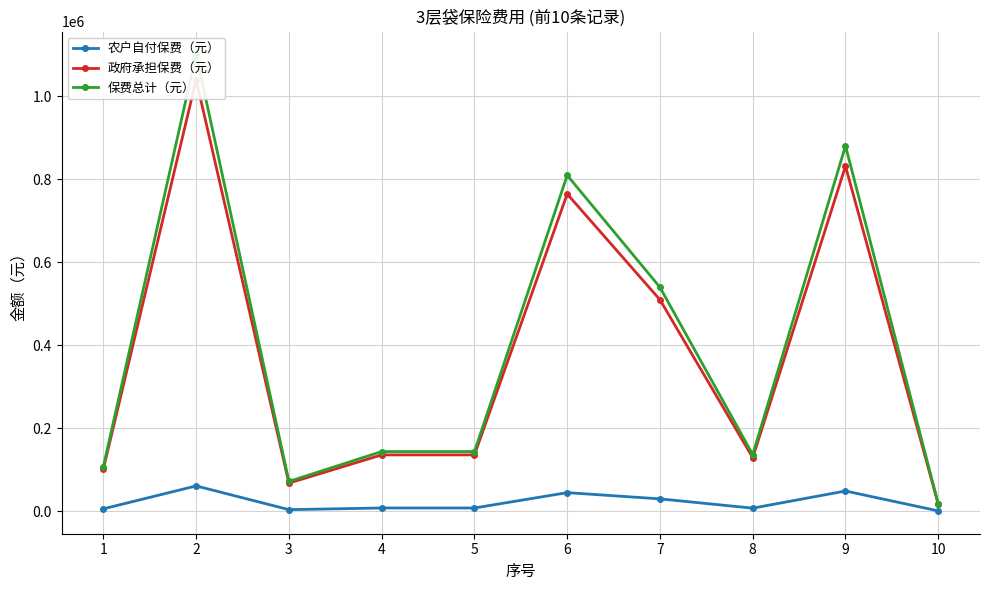

Between 8 and 10, which series saw the biggest shift?

保费总计（元）